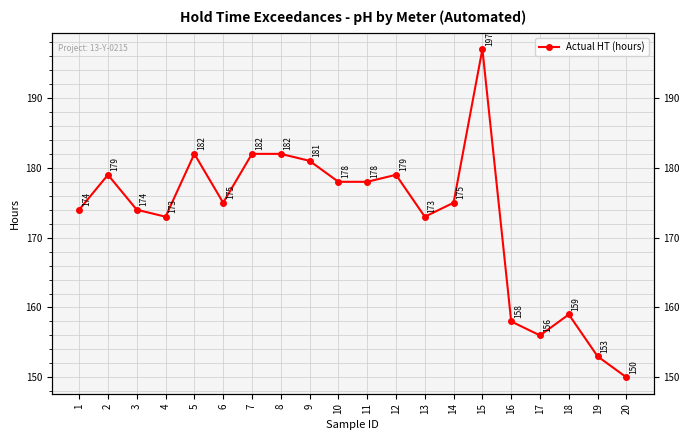

What is the difference between the maximum and minimum values?

47